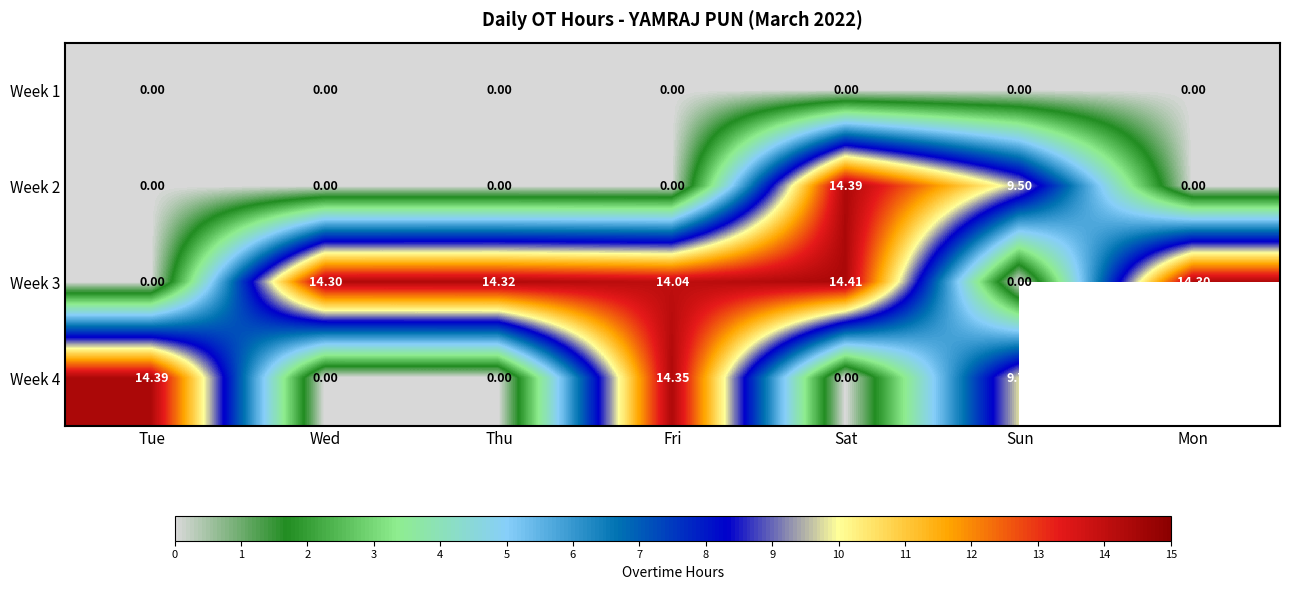

Which category has the highest value in the Week 2 series?

Sat